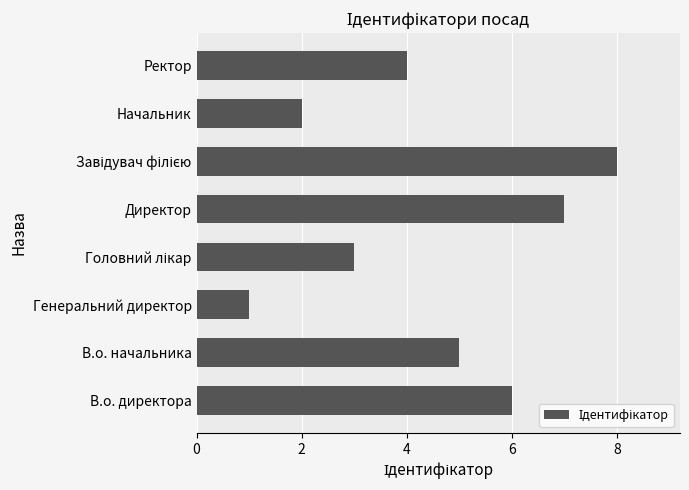

At which category does the chart reach its minimum across all series?

Генеральний директор